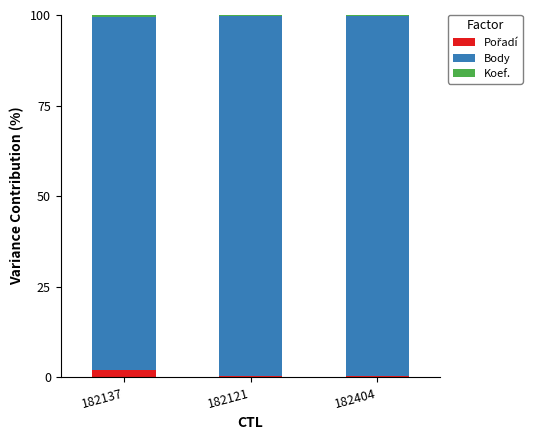

Count the Koef. values in the range 0 to 1.

3